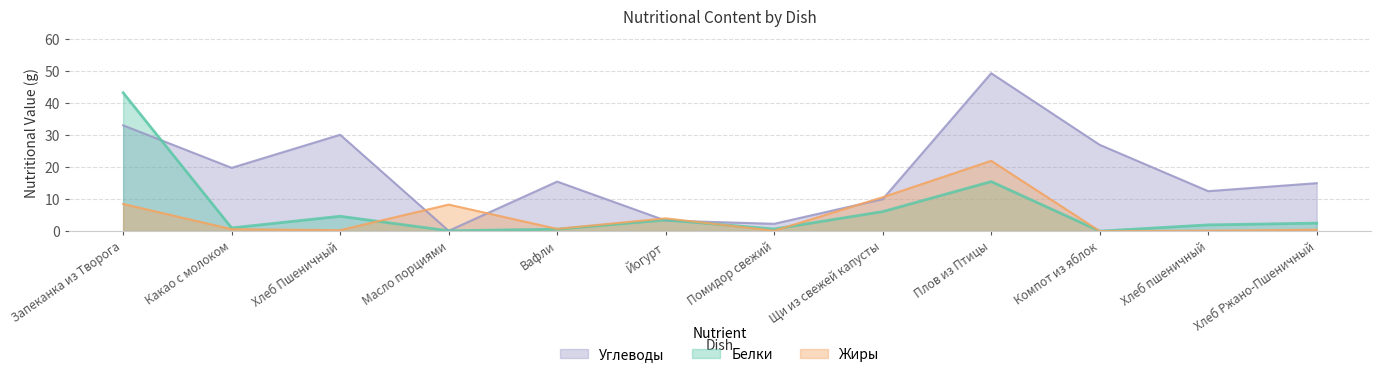

Where is the first local maximum for Жиры?

Масло порциями